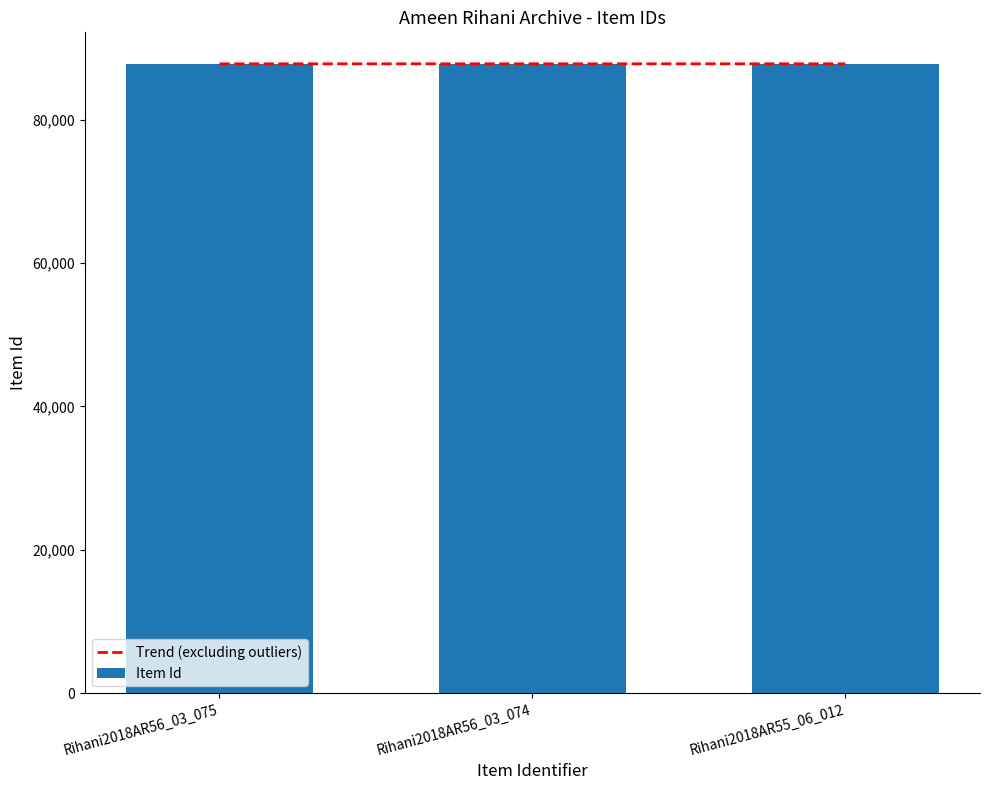

What is the change in value from Rihani2018AR56_03_075 to Rihani2018AR56_03_074?

+1